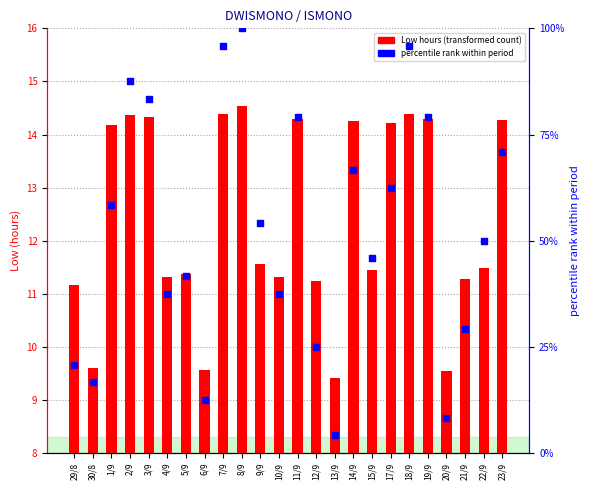

What is the total value across all series at 1/9?

72.5